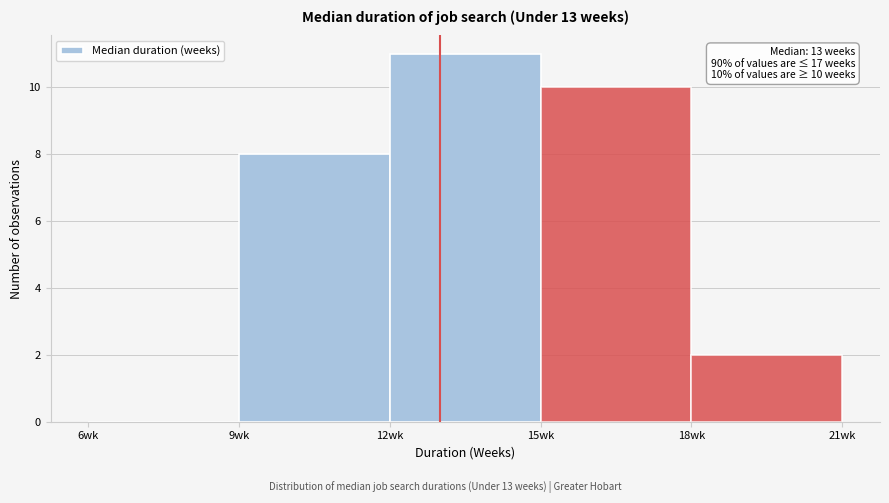

Over which range of the x-axis is the bar tallest?

12 to 15